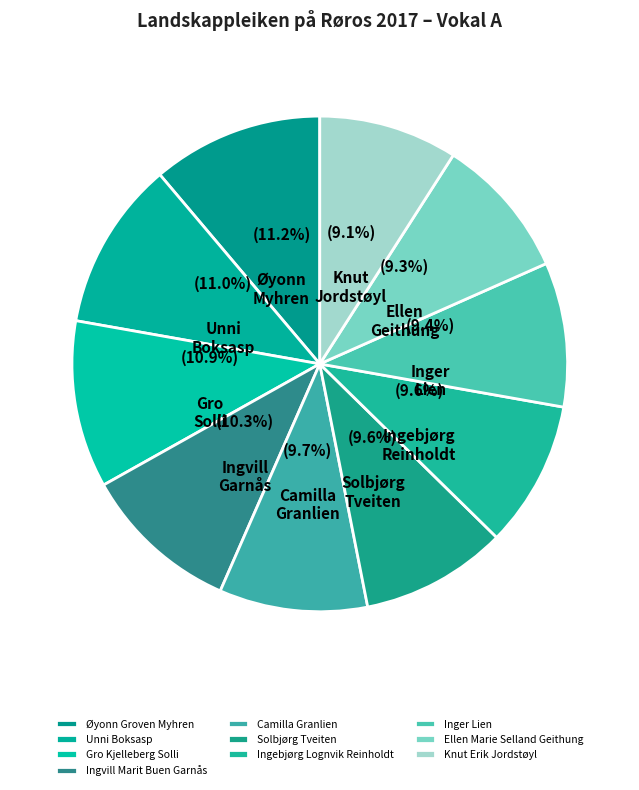

Is Camilla Granlien the majority of the pie?

No